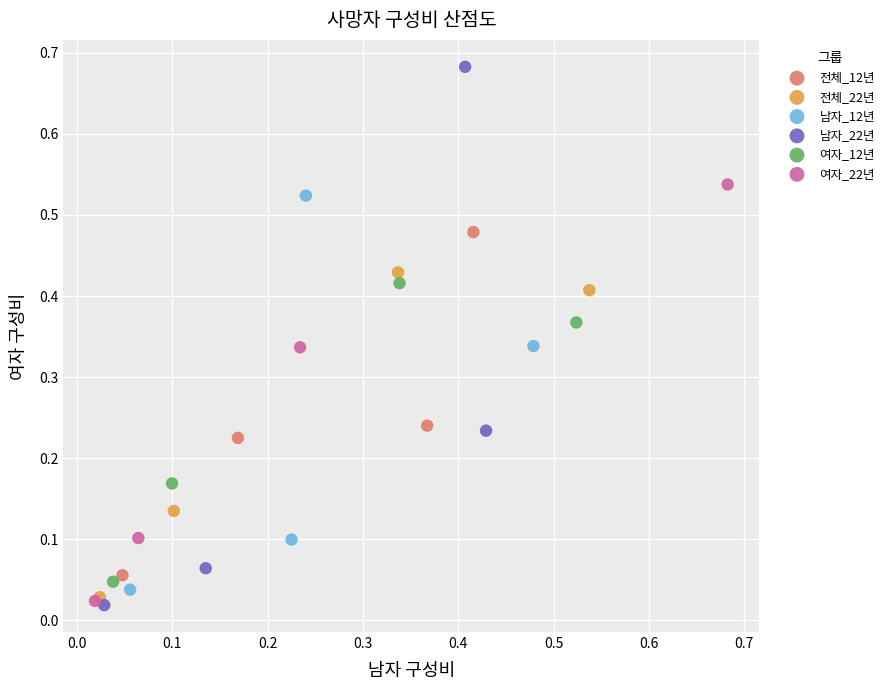

Which series contains the highest Y value?

남자_22년